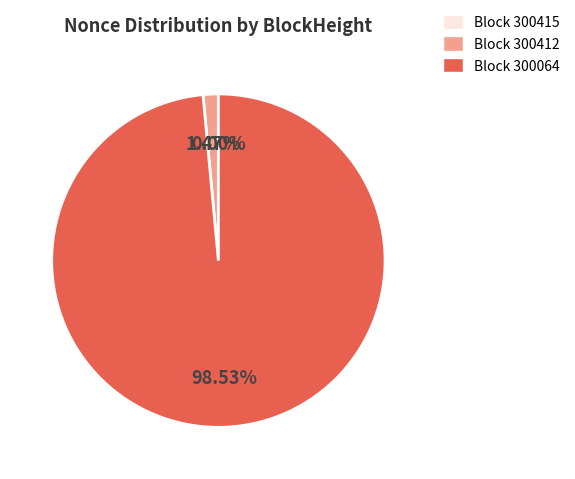

Is there any slice that represents more than half of the pie?

Yes